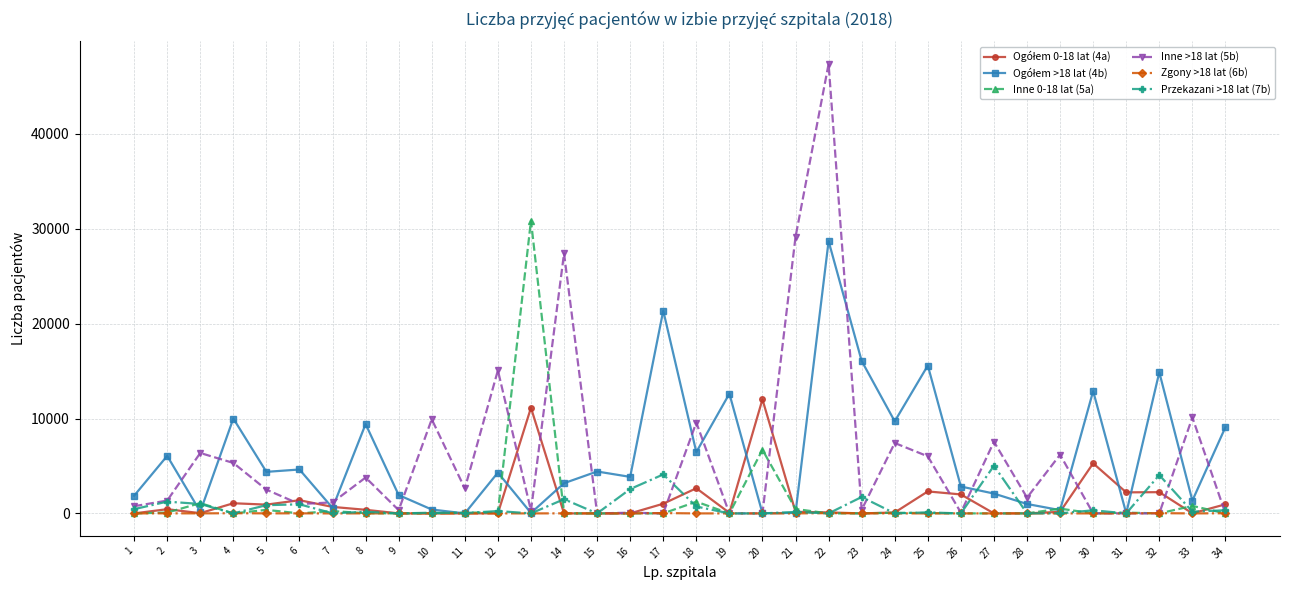

What is the total value across all series at 8?

13770